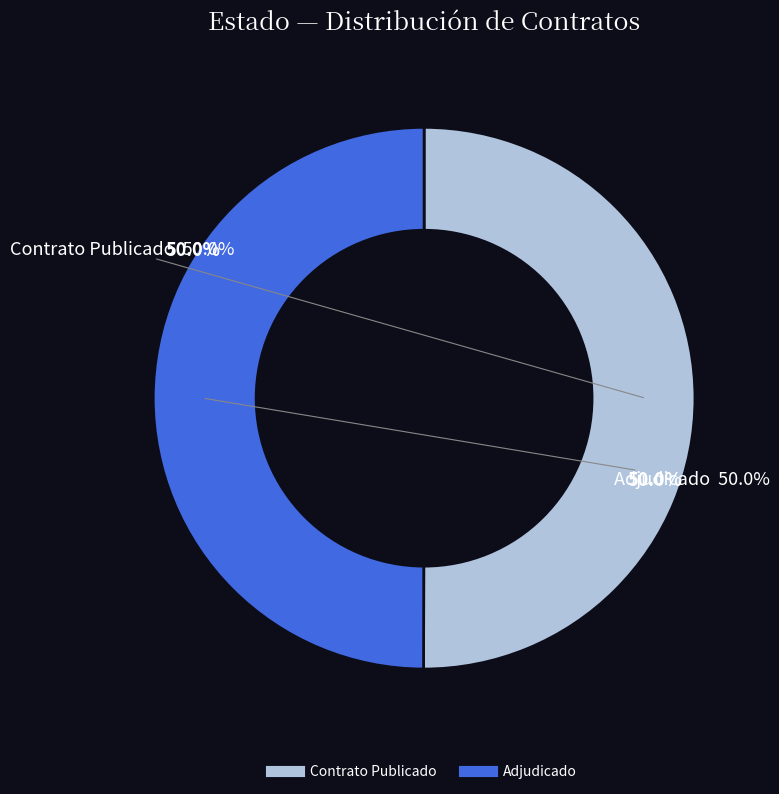

Combined, do PUBC and ADJ account for over 50%?

Yes